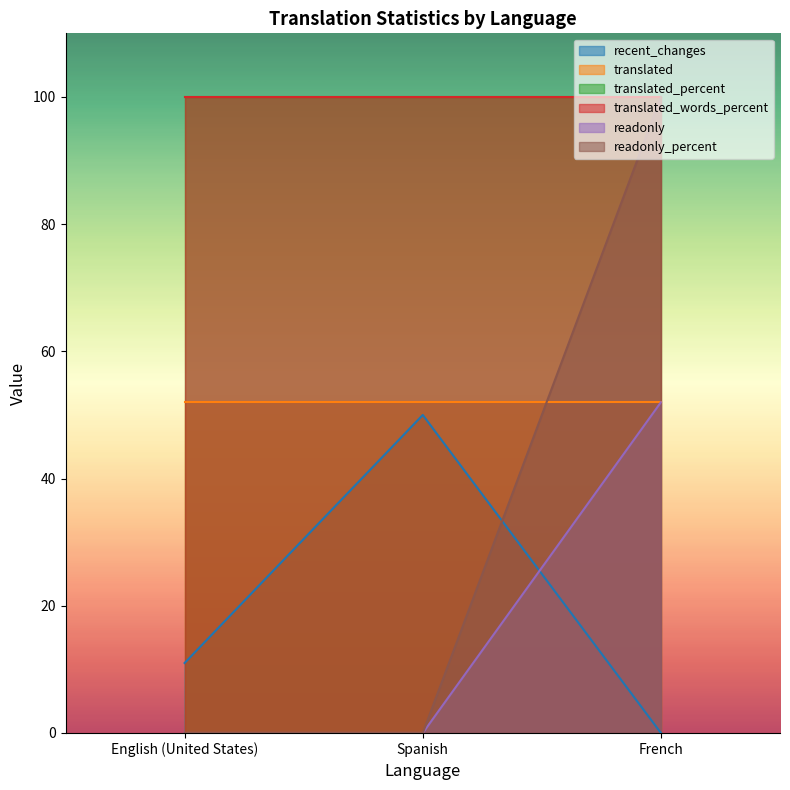

What is the highest value of the recent_changes series?

50